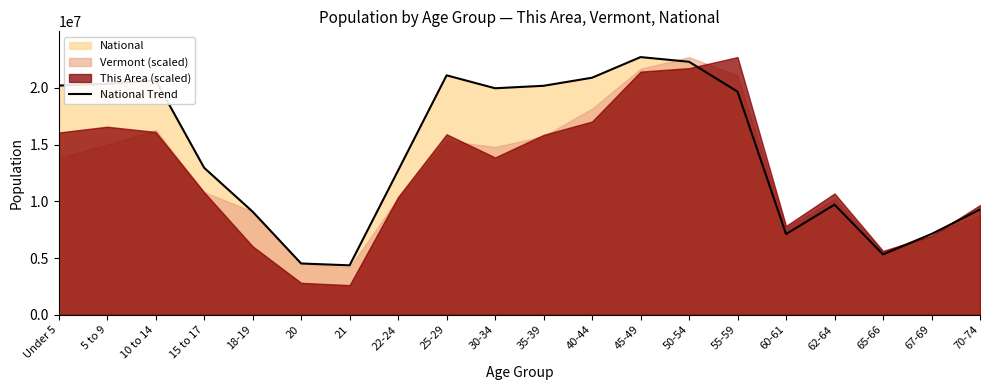

Reading left to right, list all the values displayed in this chart.

Under 5=20201362	5 to 9=20348657	10 to 14=20677194	15 to 17=12954254	18-19=9086089	20=4519129	21=4354294	22-24=12712576	25-29=21101849	30-34=19962099	35-39=20179642	40-44=20890964	45-49=22708591	50-54=22298125	55-59=19664805	60-61=7113727	62-64=9704197	65-66=5319902	67-69=7115361	70-74=9278166